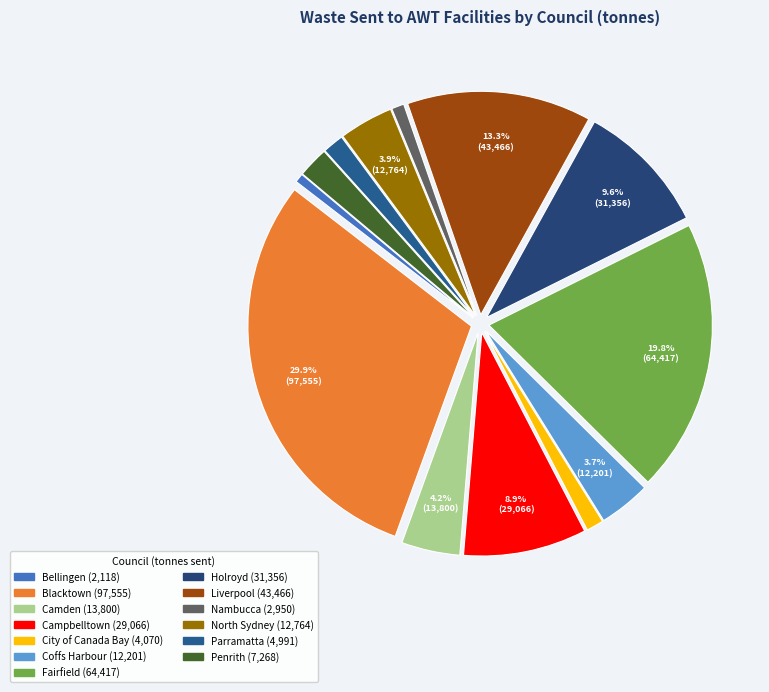

What percentage is the Penrith slice, to the nearest percent?

2%